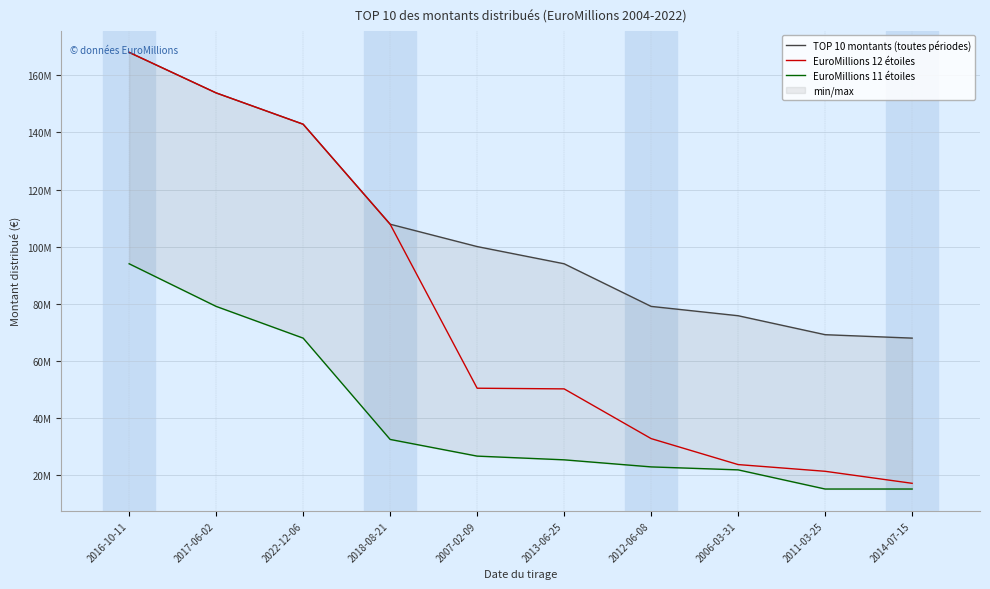

True or false: TOP 10 montants (toutes périodes) and EuroMillions 11 étoiles cross at least once.

False